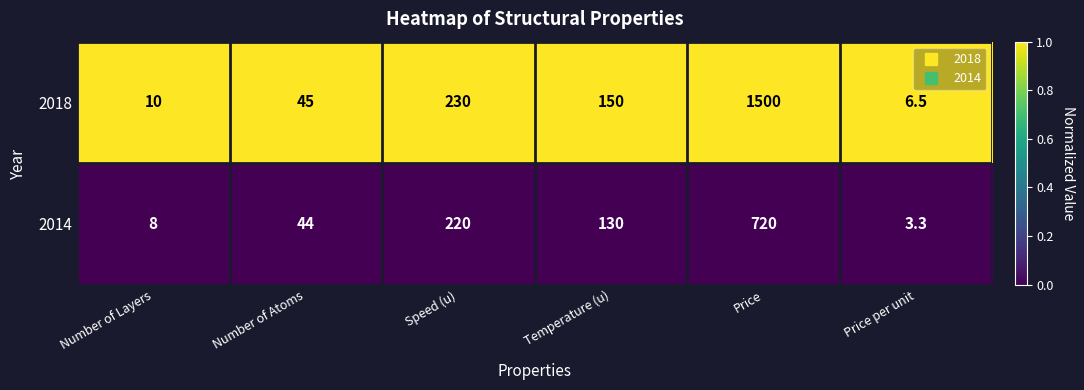

What is the approximate value of 2018 at Temperature (u)?

150.0